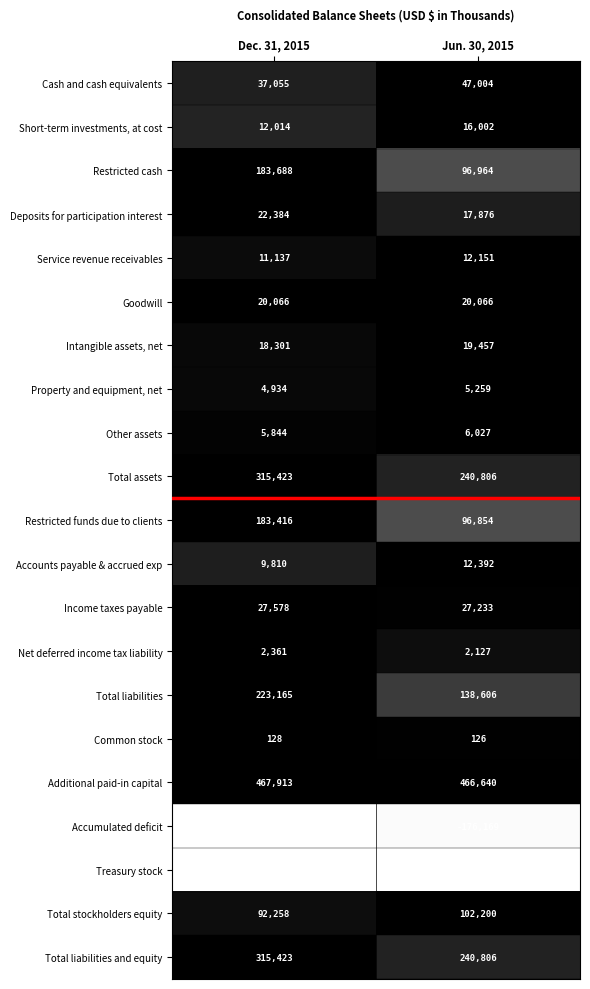

Which series changed the most between Dec. 31, 2015 and Jun. 30, 2015?

Restricted cash